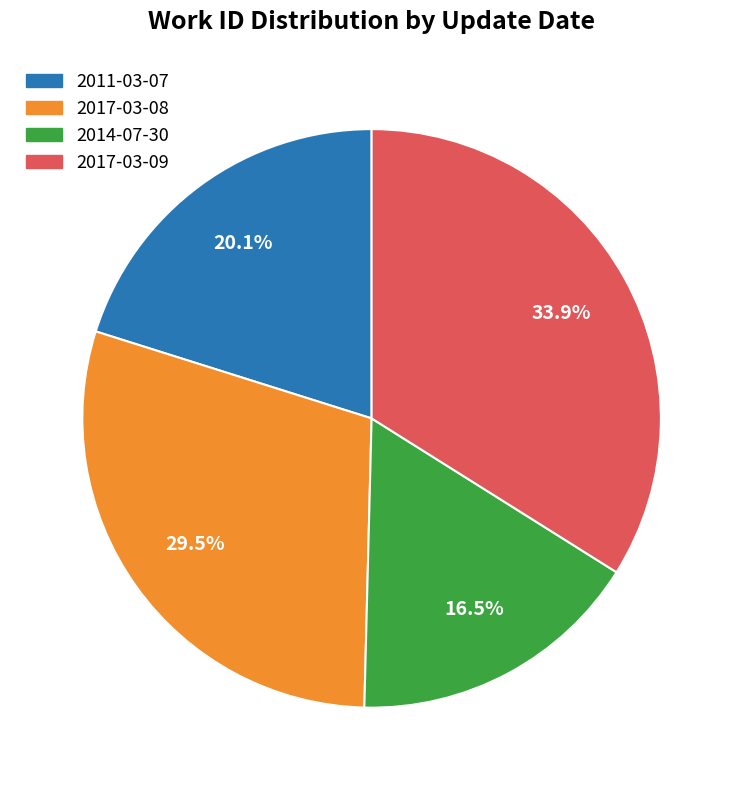

Which has a higher value, 2017-03-08 or 2011-03-07?

2017-03-08